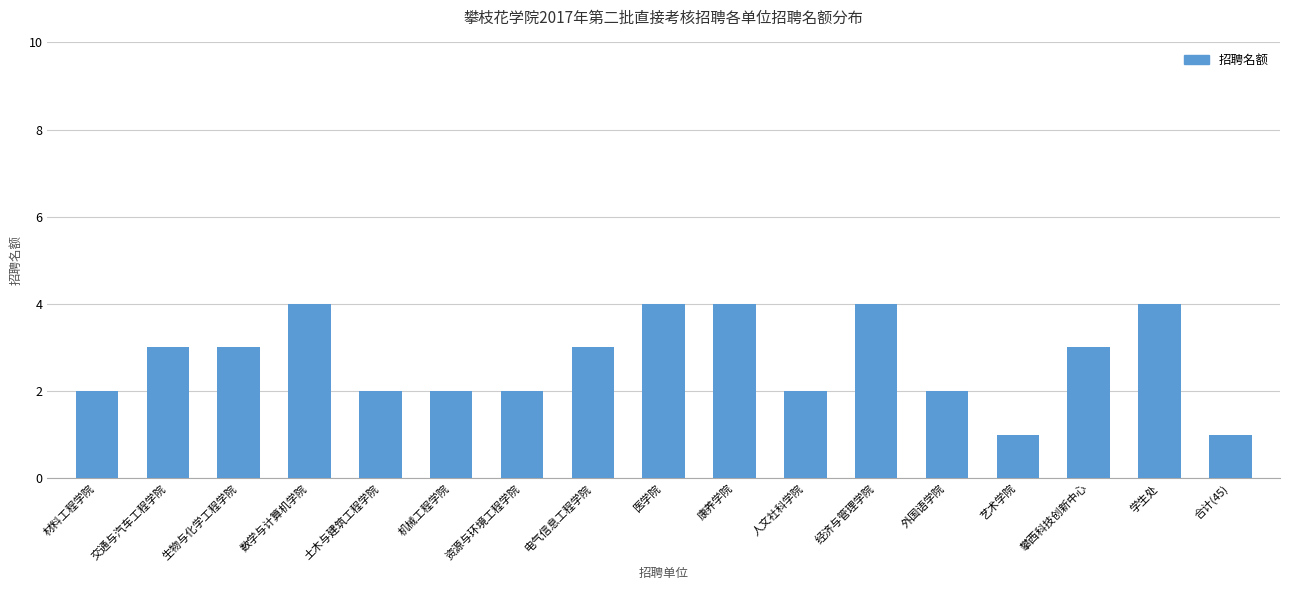

Is it true that the value at 电气信息工程学院 is 3?

True